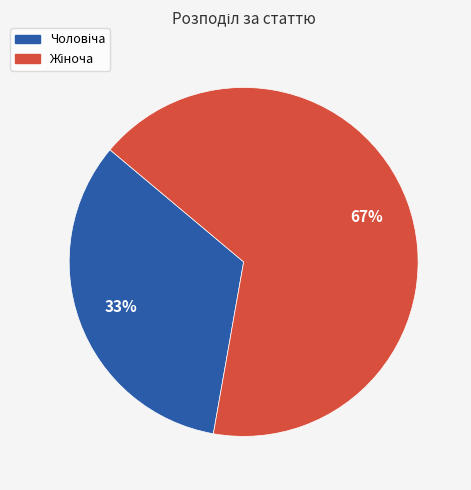

Is there a majority slice in this chart?

Yes